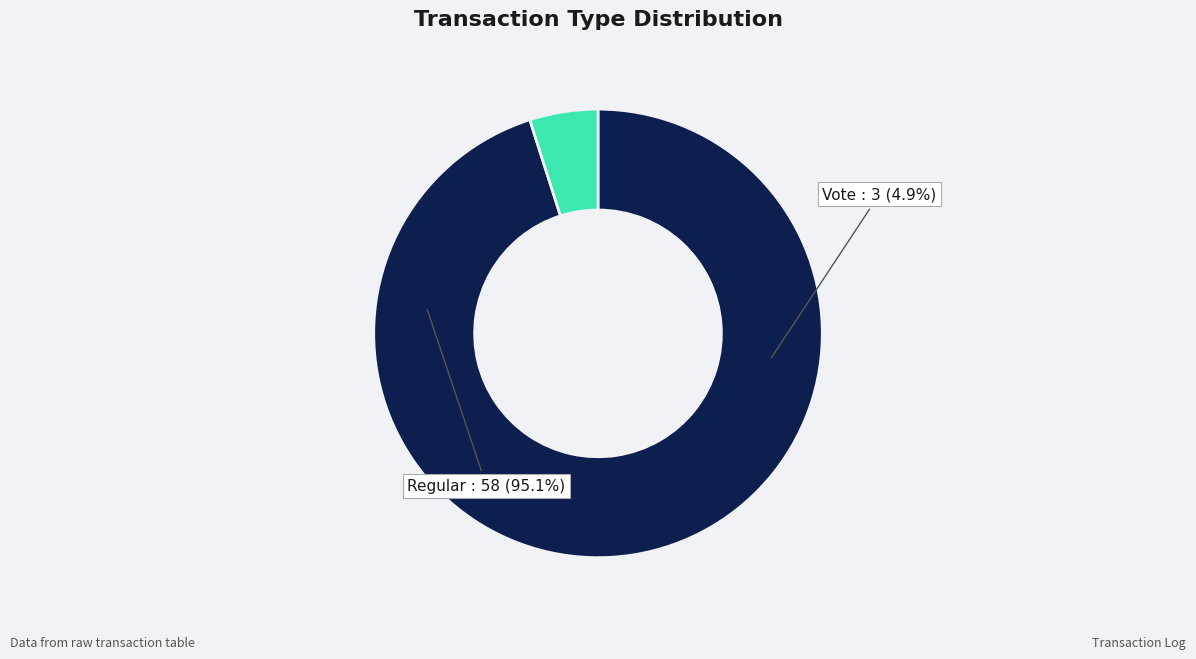

To the nearest percent, what is the difference between the Vote and Regular slice percentages?

90%